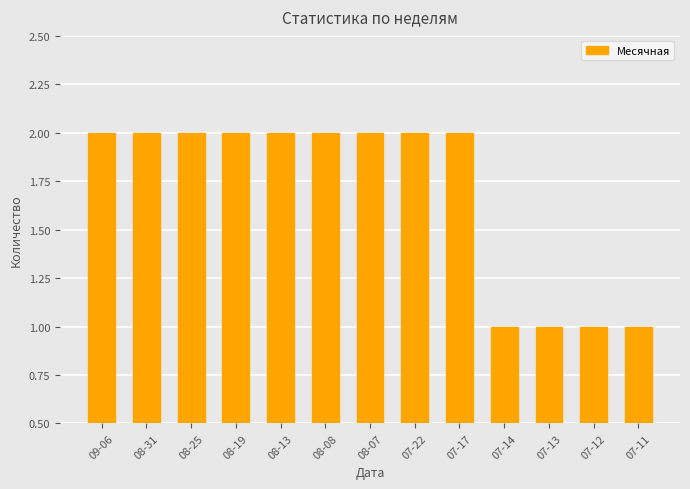

Are the bars horizontal?

No